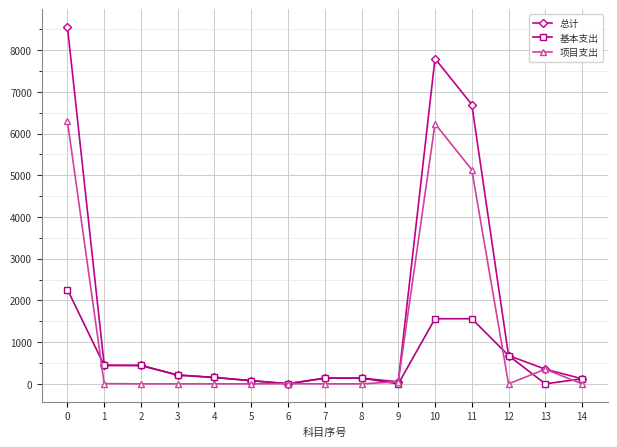

Between 7 and 10, which series saw the biggest shift?

总计